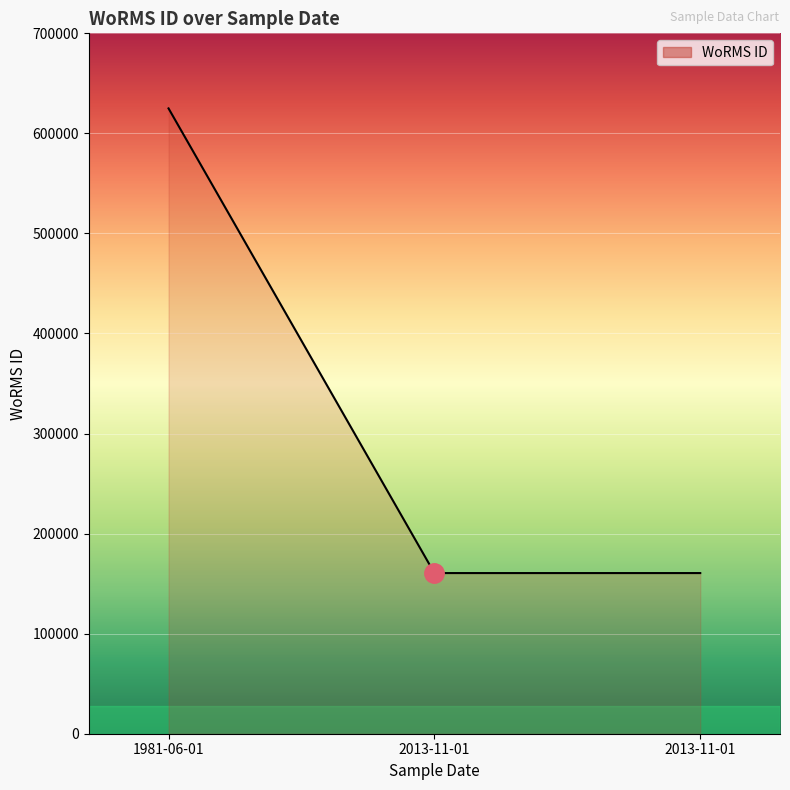

Which category has the lowest value across all series?

01-11-2013